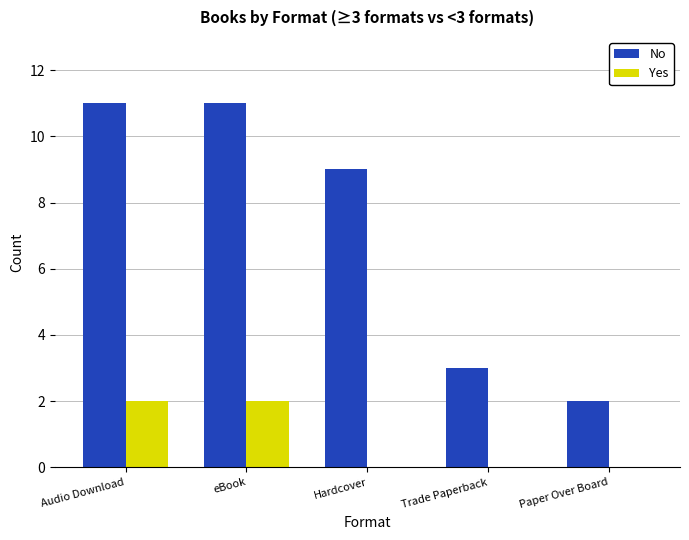

Between eBook and Trade Paperback, which series saw the biggest shift?

No